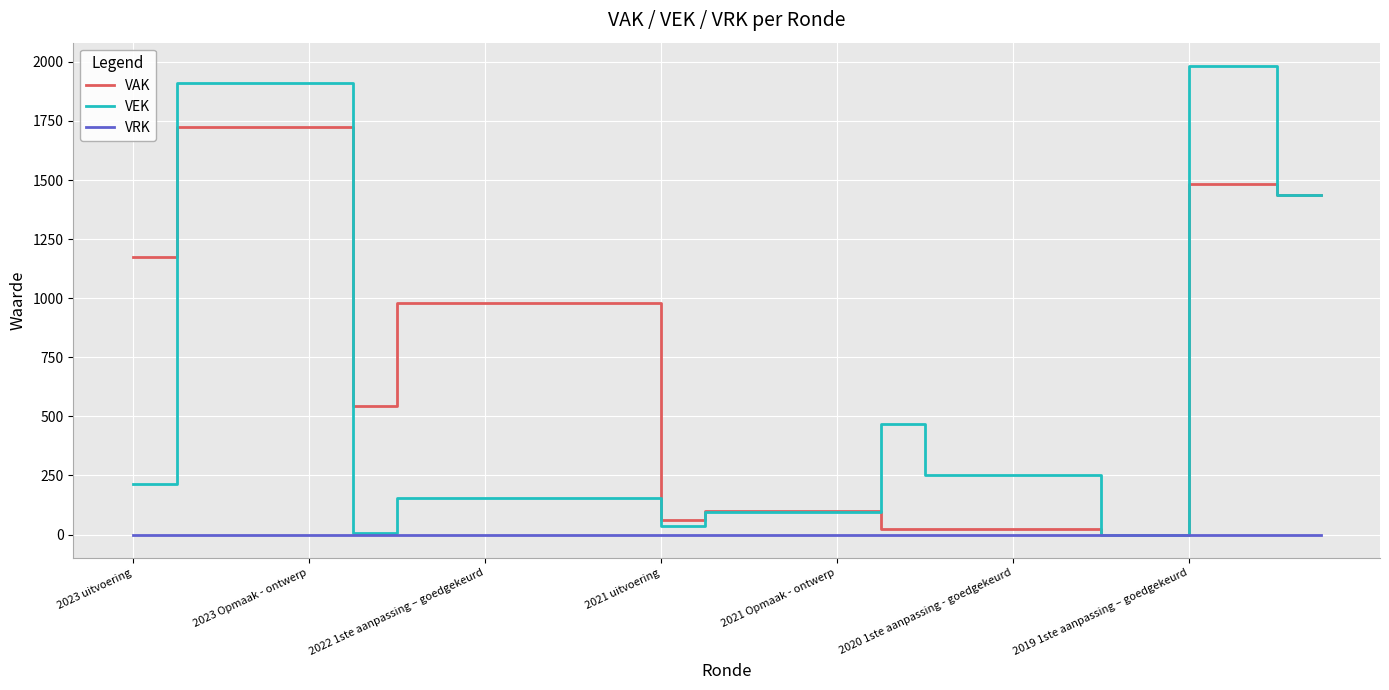

Which series has the largest range (max minus min)?

VEK